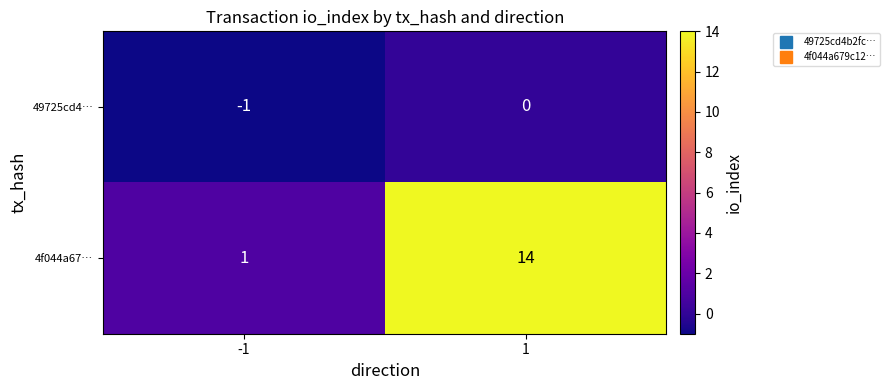

Rank the series by their maximum value, from highest to lowest.

4f044a67…, 49725cd4…